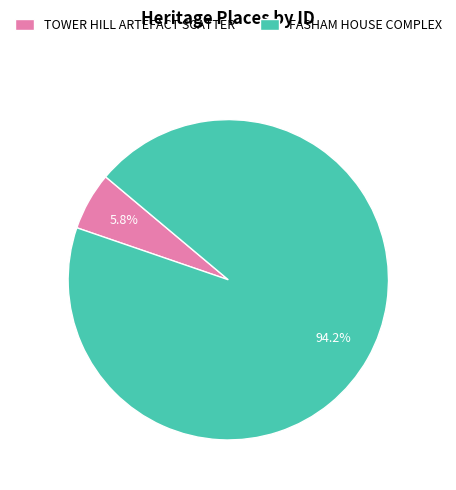

What percentage is the FASHAM HOUSE COMPLEX slice, to the nearest percent?

94%